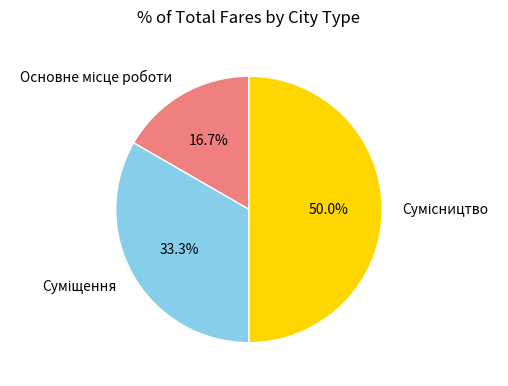

Count the number of slices in the pie.

3